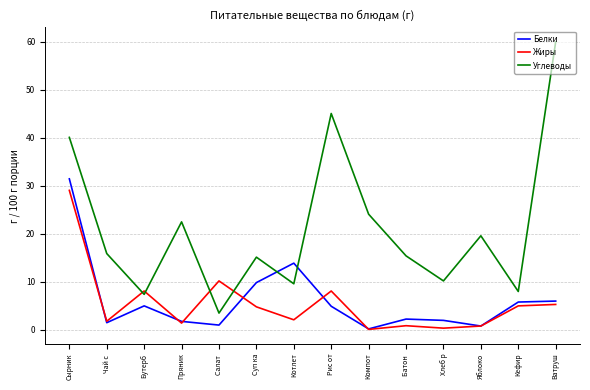

What is the difference between the highest and lowest values at Хлеб р?

9.8